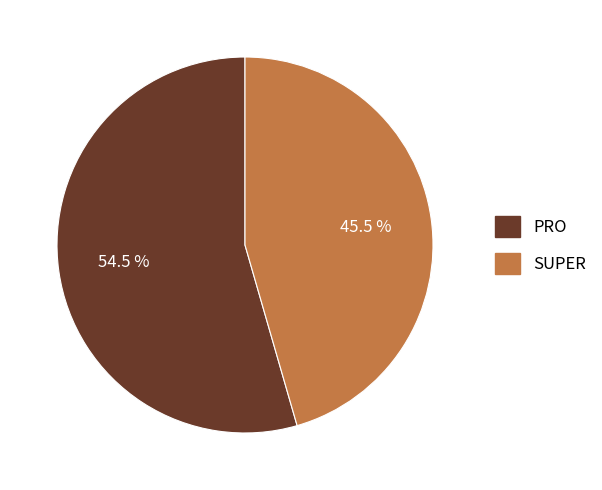

Combined, do PRO and SUPER account for over 50%?

Yes